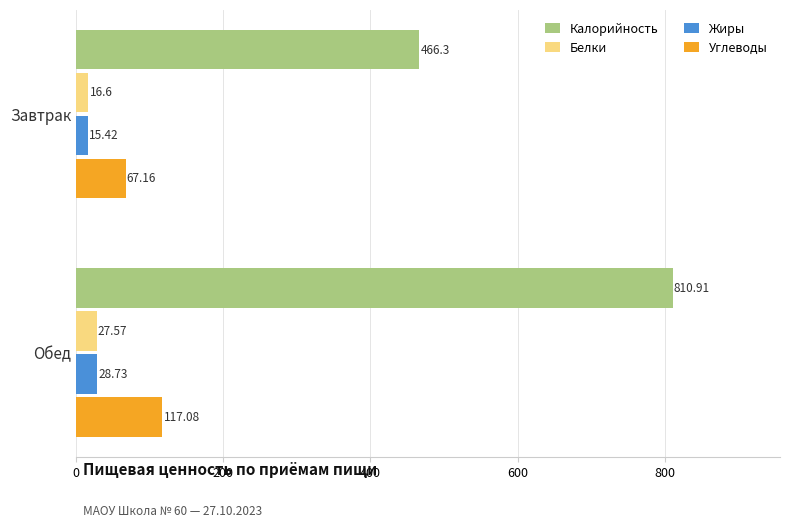

At which label does Жиры reach its minimum?

Завтрак